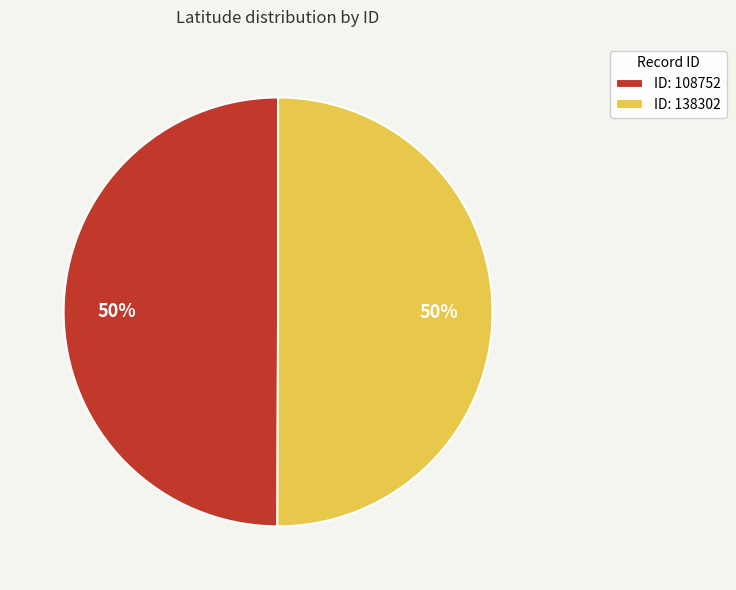

What percentage is the ID: 138302 slice, to the nearest percent?

50%